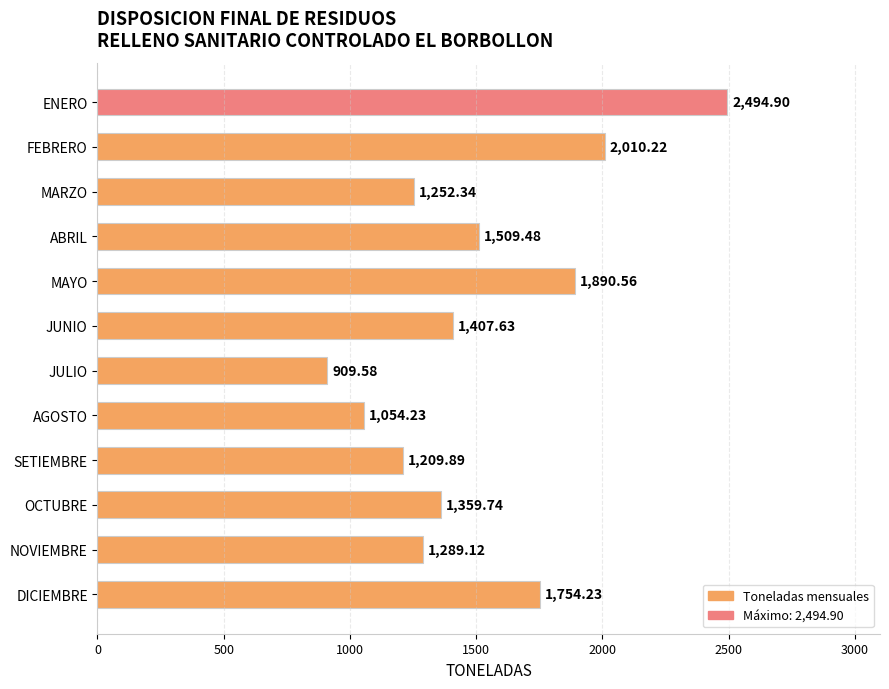

Rank the categories by value from lowest to highest.

JULIO, AGOSTO, SETIEMBRE, MARZO, NOVIEMBRE, OCTUBRE, JUNIO, ABRIL, DICIEMBRE, MAYO, FEBRERO, ENERO